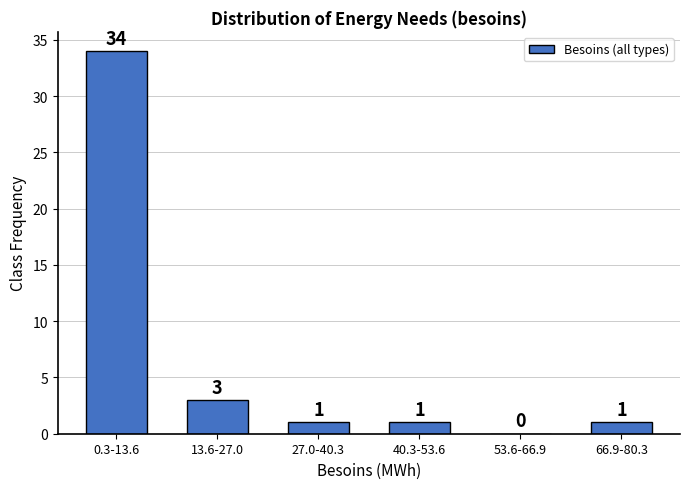

Reading left to right, transcribe all the data shown in this chart.

0.3-13.6=34	13.6-27.0=3	27.0-40.3=1	40.3-53.6=1	53.6-66.9=0	66.9-80.3=1